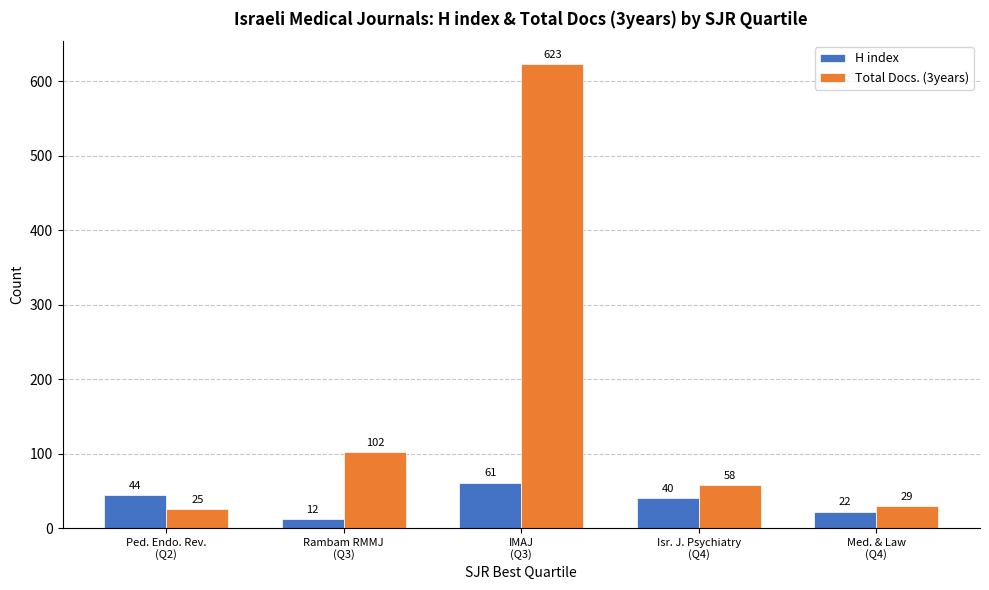

Reading left to right, what are all the values shown in this chart?

H index: Ped. Endo. Rev.
(Q2)=44	Rambam RMMJ
(Q3)=12	IMAJ
(Q3)=61	Isr. J. Psychiatry
(Q4)=40	Med. & Law
(Q4)=22
Total Docs. (3years): Ped. Endo. Rev.
(Q2)=25	Rambam RMMJ
(Q3)=102	IMAJ
(Q3)=623	Isr. J. Psychiatry
(Q4)=58	Med. & Law
(Q4)=29